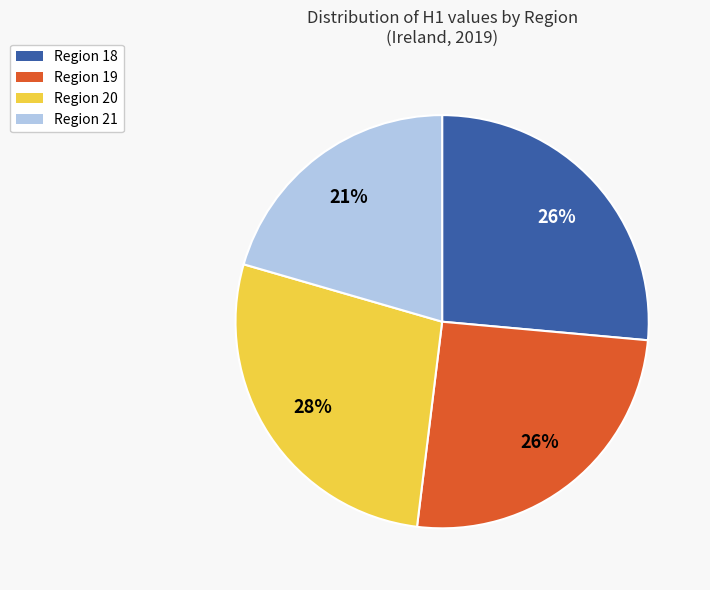

Does any single category account for the majority?

No